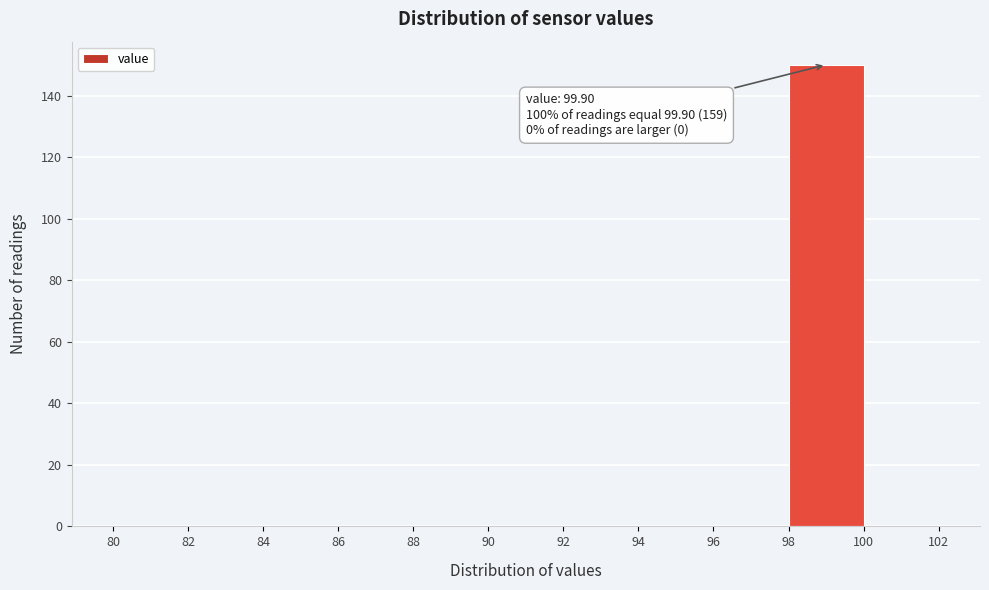

Which range on the x-axis has the tallest bar?

98 to 100